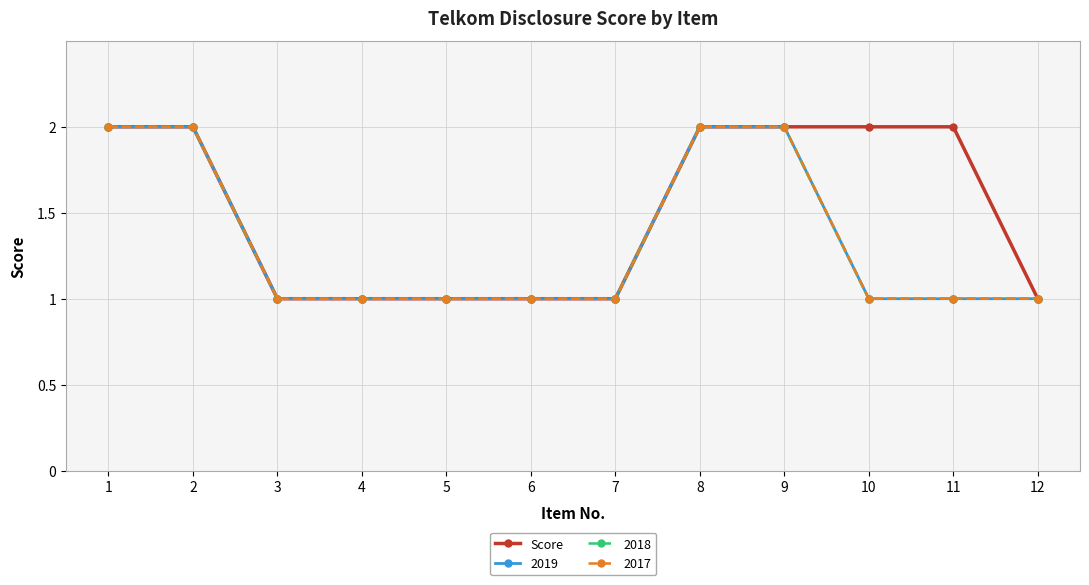

Which has a higher value, 3 or 1?

1